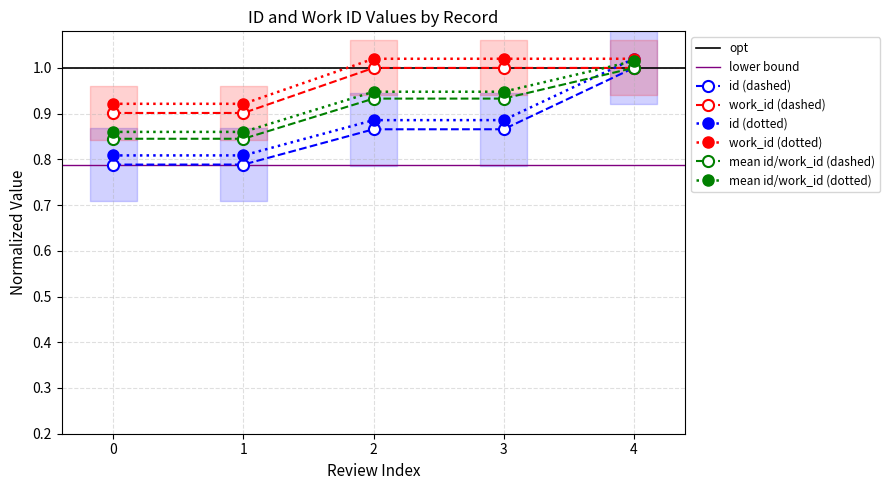

How many values in the work_id series exceed 1?

3